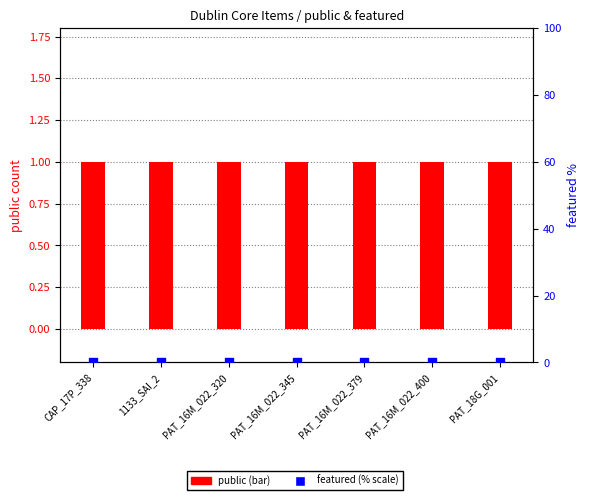

Which series has the widest spread of Y values?

public